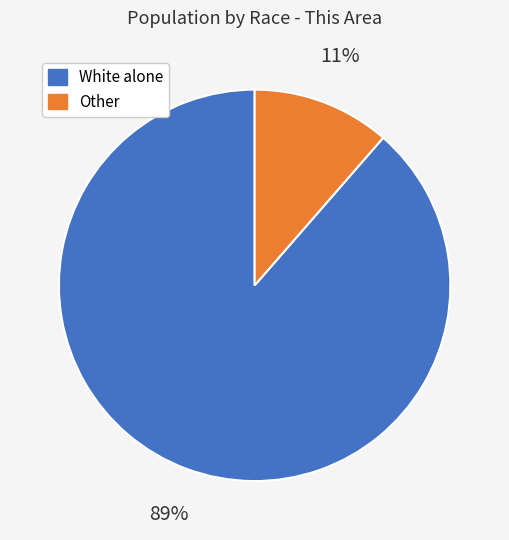

Does any single category account for the majority?

Yes